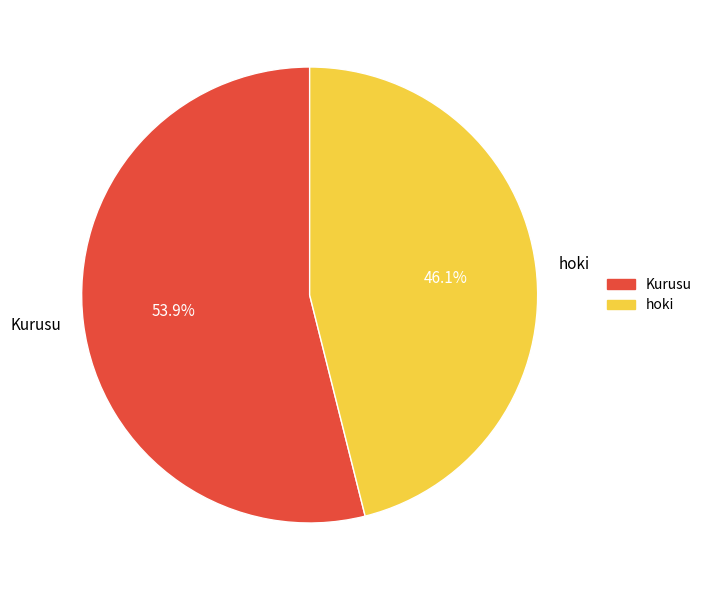

Is it true that Kurusu is 68% of the pie?

False